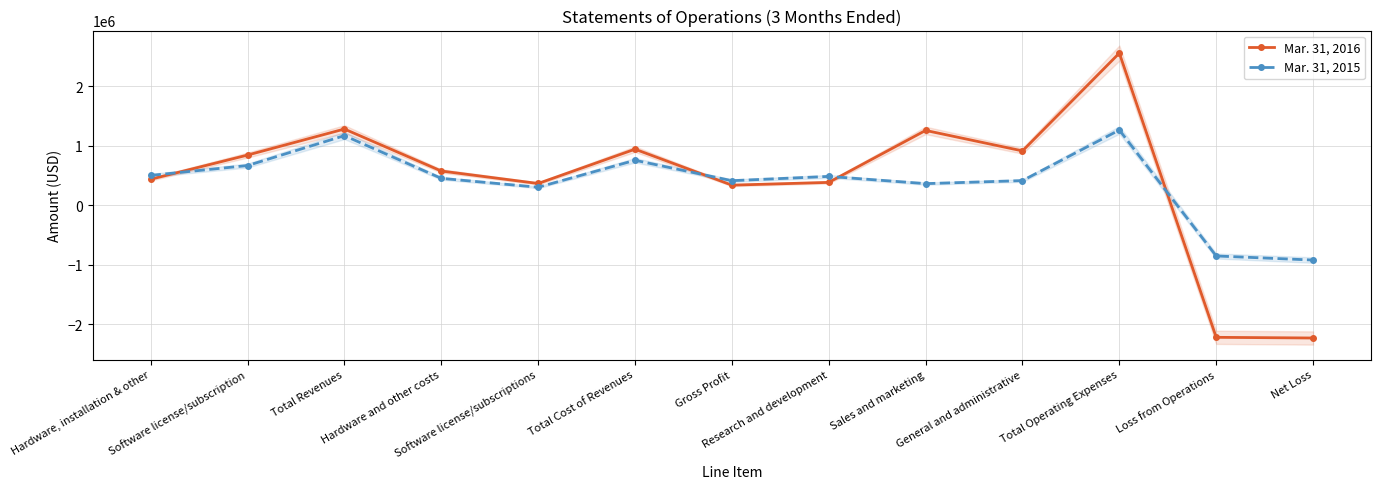

Does the chart have visible grid lines?

Yes